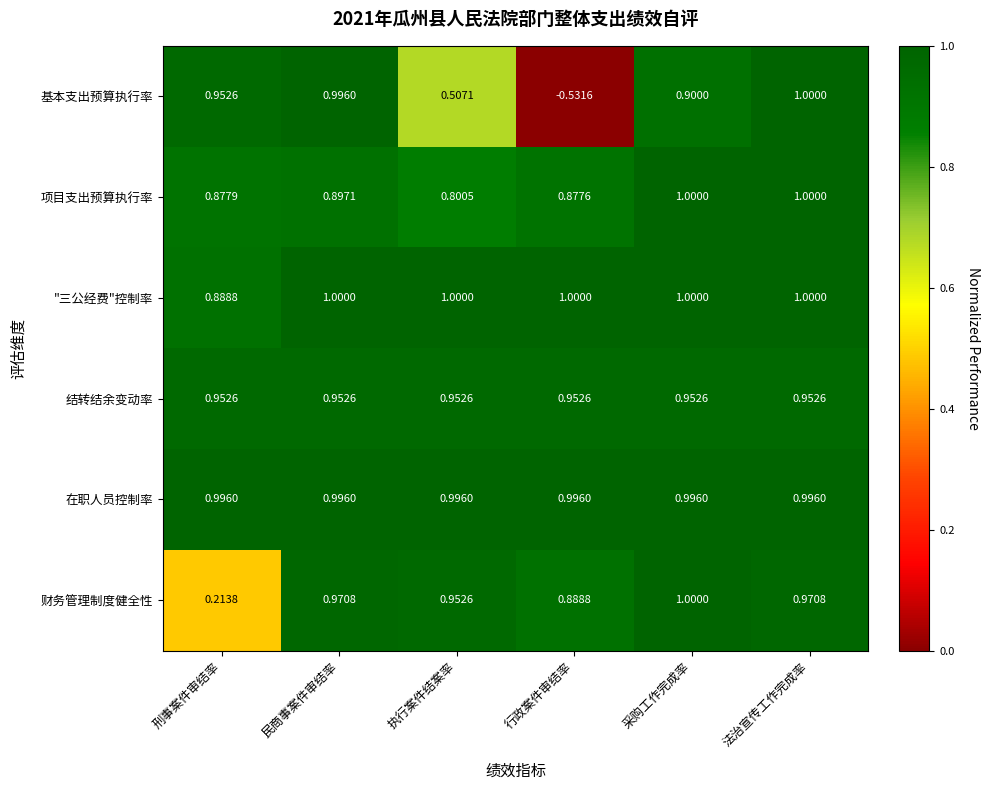

How many categories are shown in the chart?

6